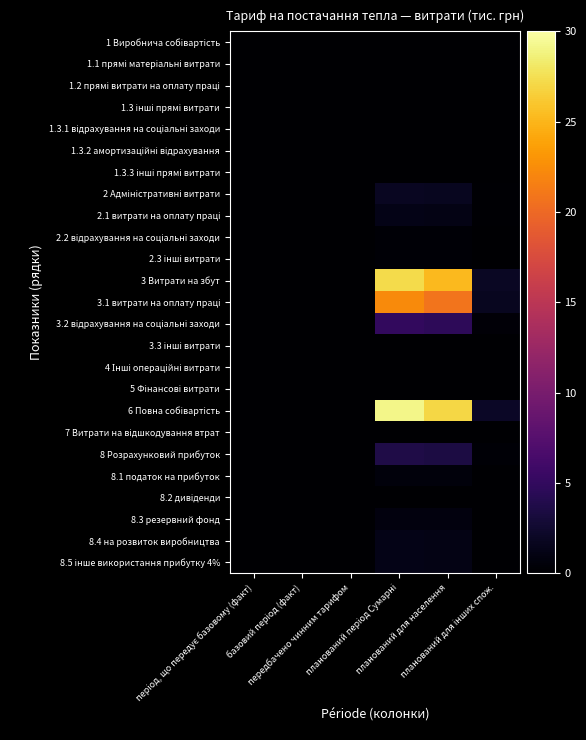

How many 1 Виробнича собівартість values are between 0 and 1?

6